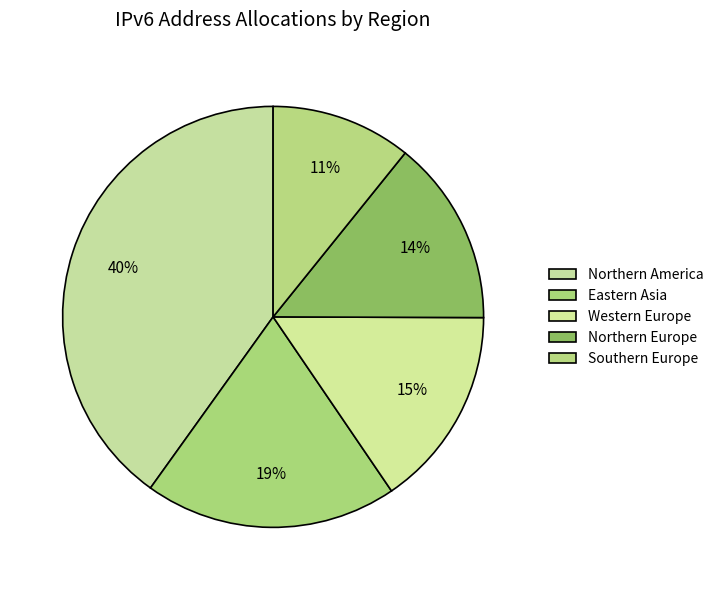

What percentage is the Northern America slice, to the nearest percent?

40%